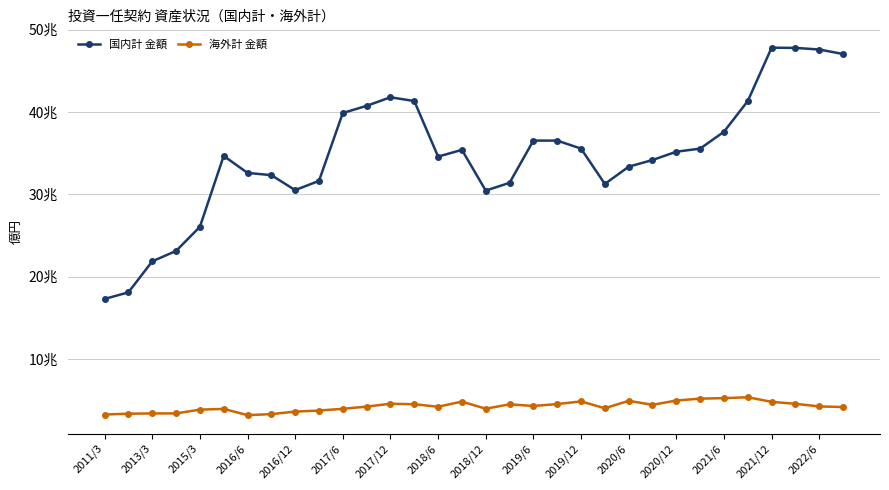

At which label does 海外計 金額 first exceed 42341?

2017/12